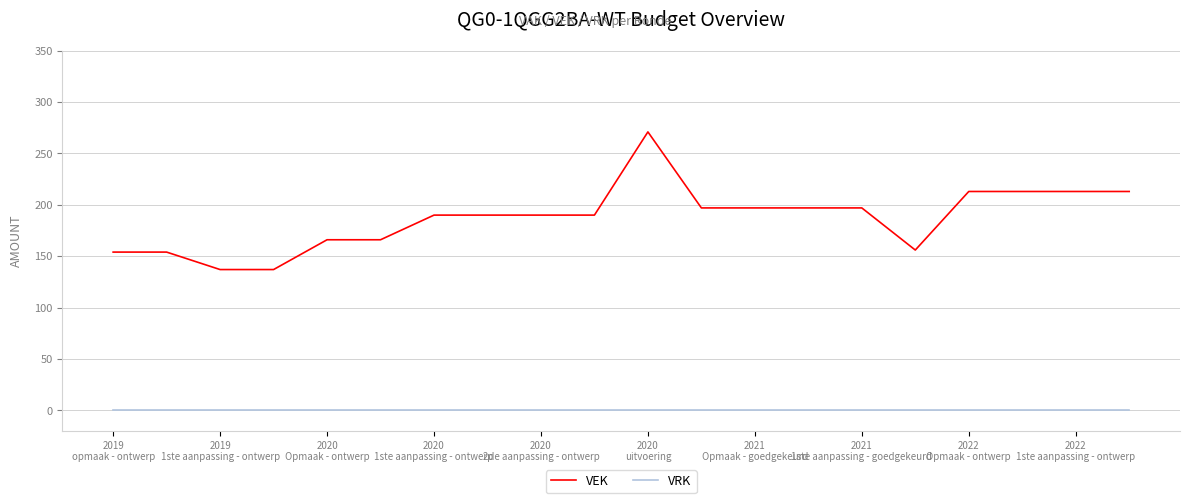

Does the chart have visible grid lines?

Yes